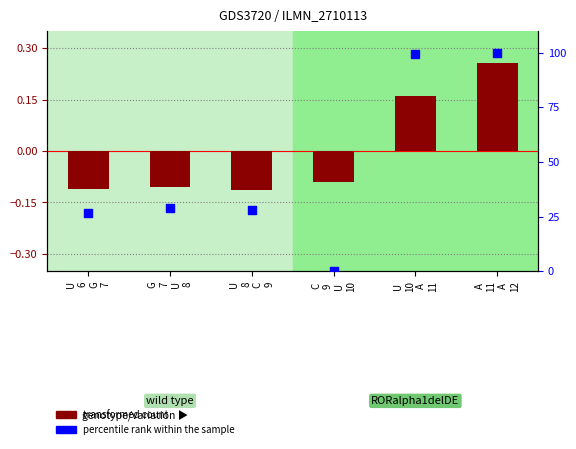

Is the value of percentile rank within the sample at U
8
C
9 greater than the value of transformed count at G
7
U
8?

Yes